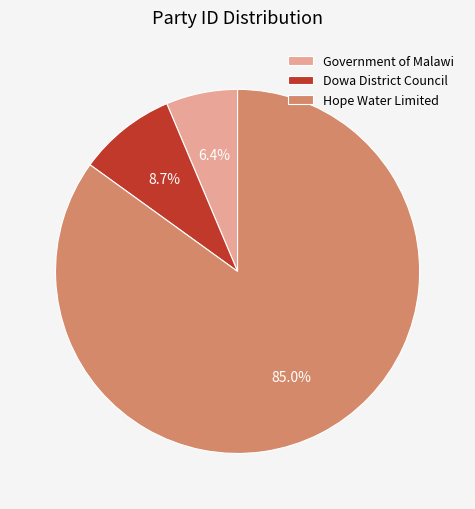

The Hope Water Limited slice represents 98% of the pie. True or false?

False